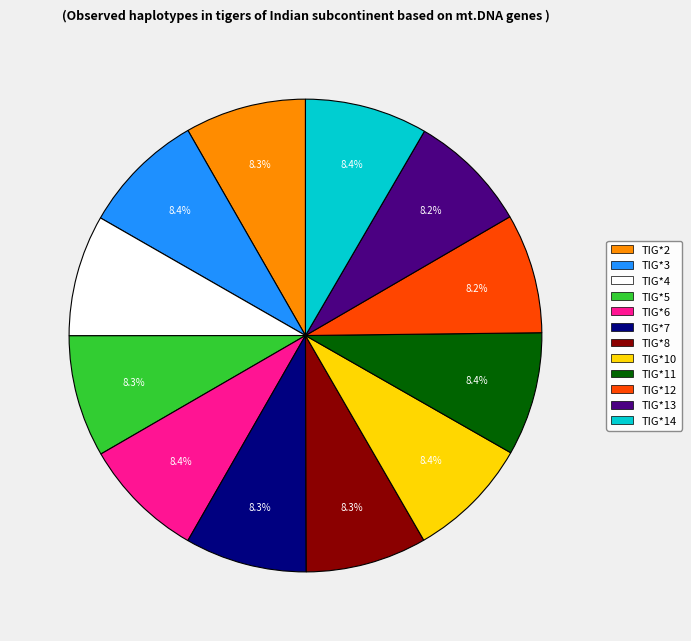

Does any single category account for the majority?

No